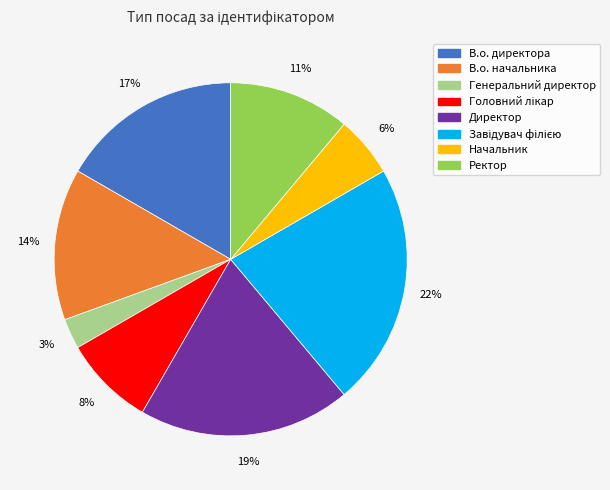

To the nearest percent, what is the difference between the largest and smallest slice percentages?

19%